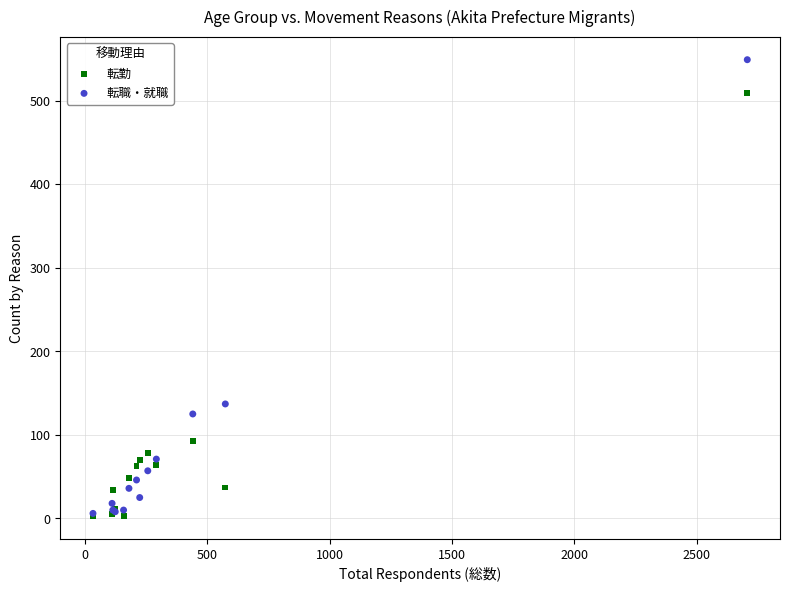

In the 転職・就職 series, what Y value is closest to 277?

137